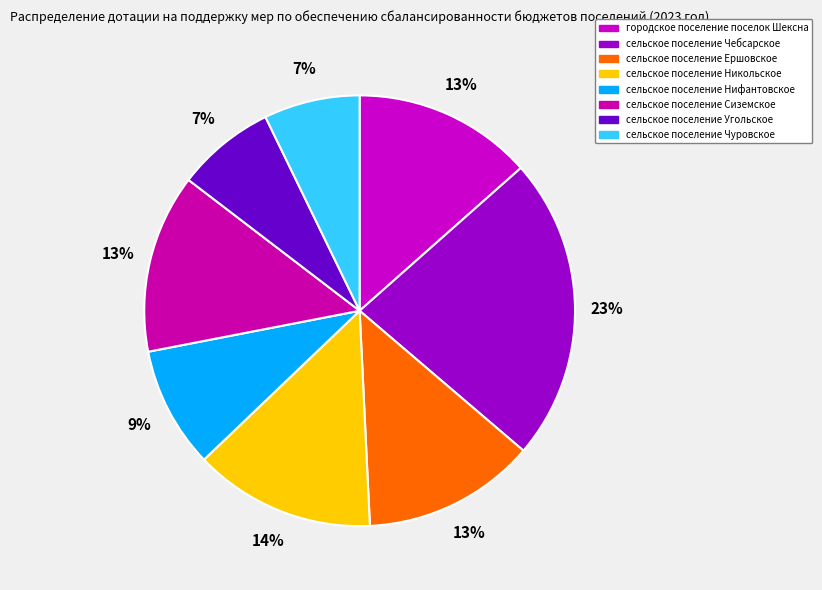

To the nearest percent, what portion does сельское поселение Чебсарское represent?

23%